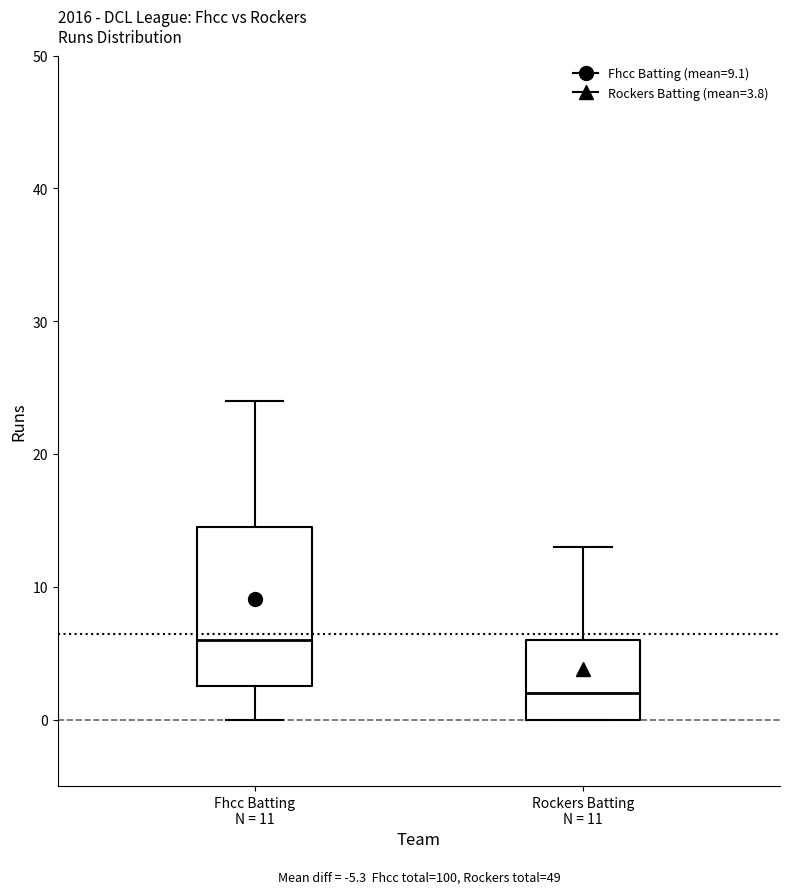

Which box is the tallest, from its lower edge to its upper edge?

Fhcc Batting N = 11